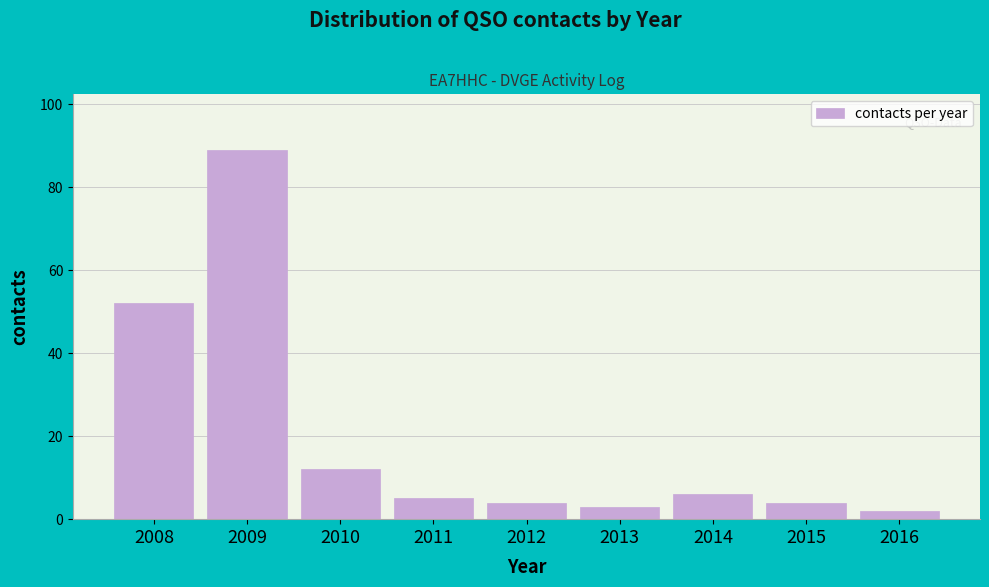

Reading right to left, list all the values displayed in this chart.

2016=2	2015=4	2014=6	2013=3	2012=4	2011=5	2010=12	2009=89	2008=52